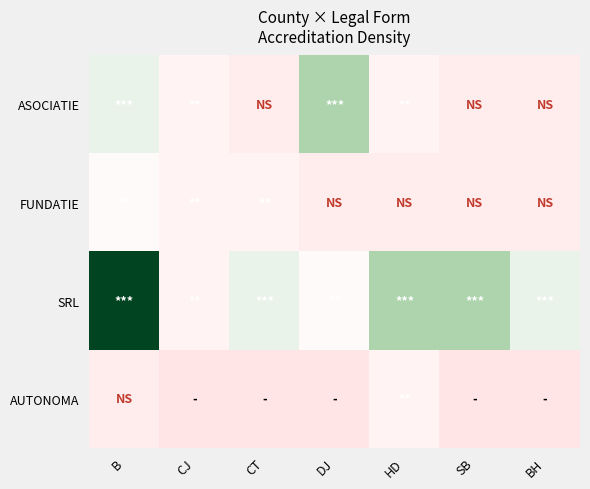

At which category is the sum across all series the highest?

B